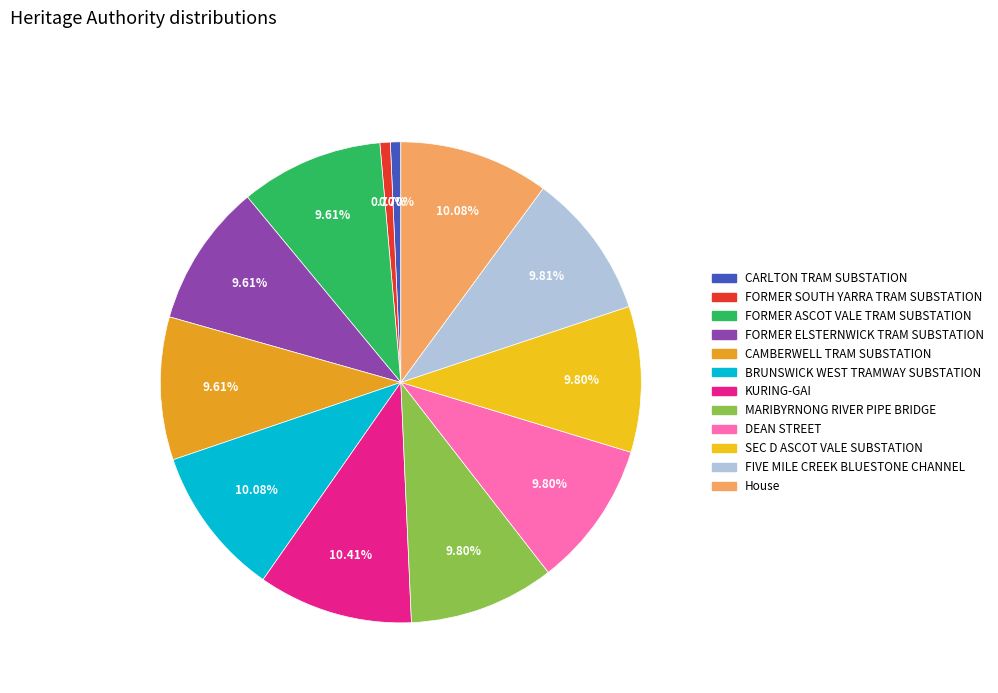

What percentage is NOT represented by CARLTON TRAM SUBSTATION?

99.3%